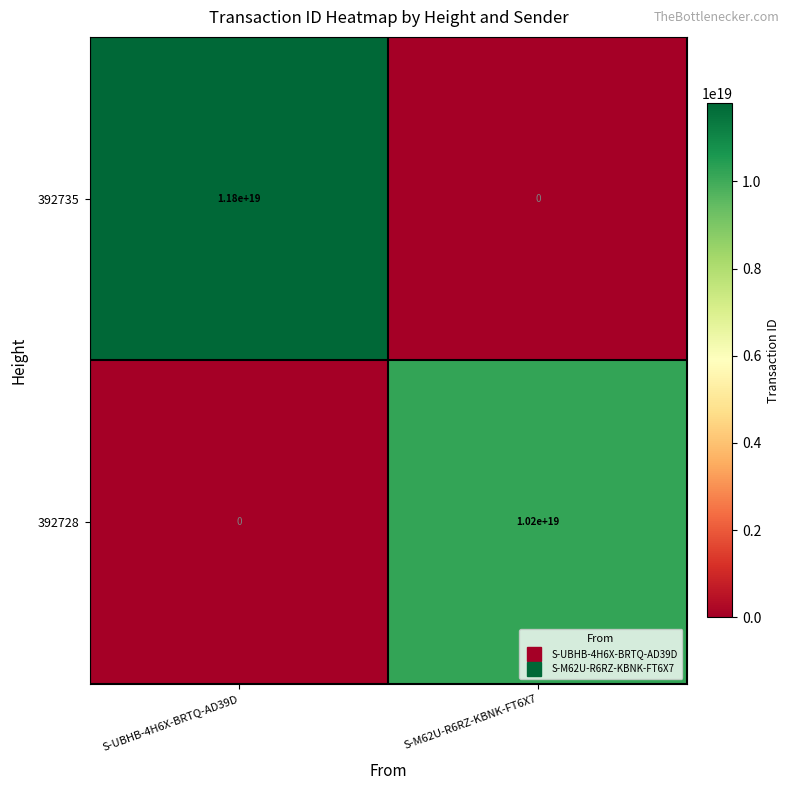

At S-UBHB-4H6X-BRTQ-AD39D, list the series in order from largest to smallest.

392735, 392728